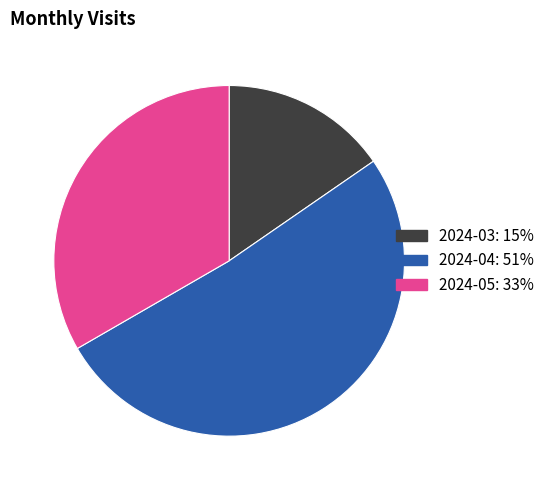

Rank the categories by value from lowest to highest.

2024-03, 2024-05, 2024-04